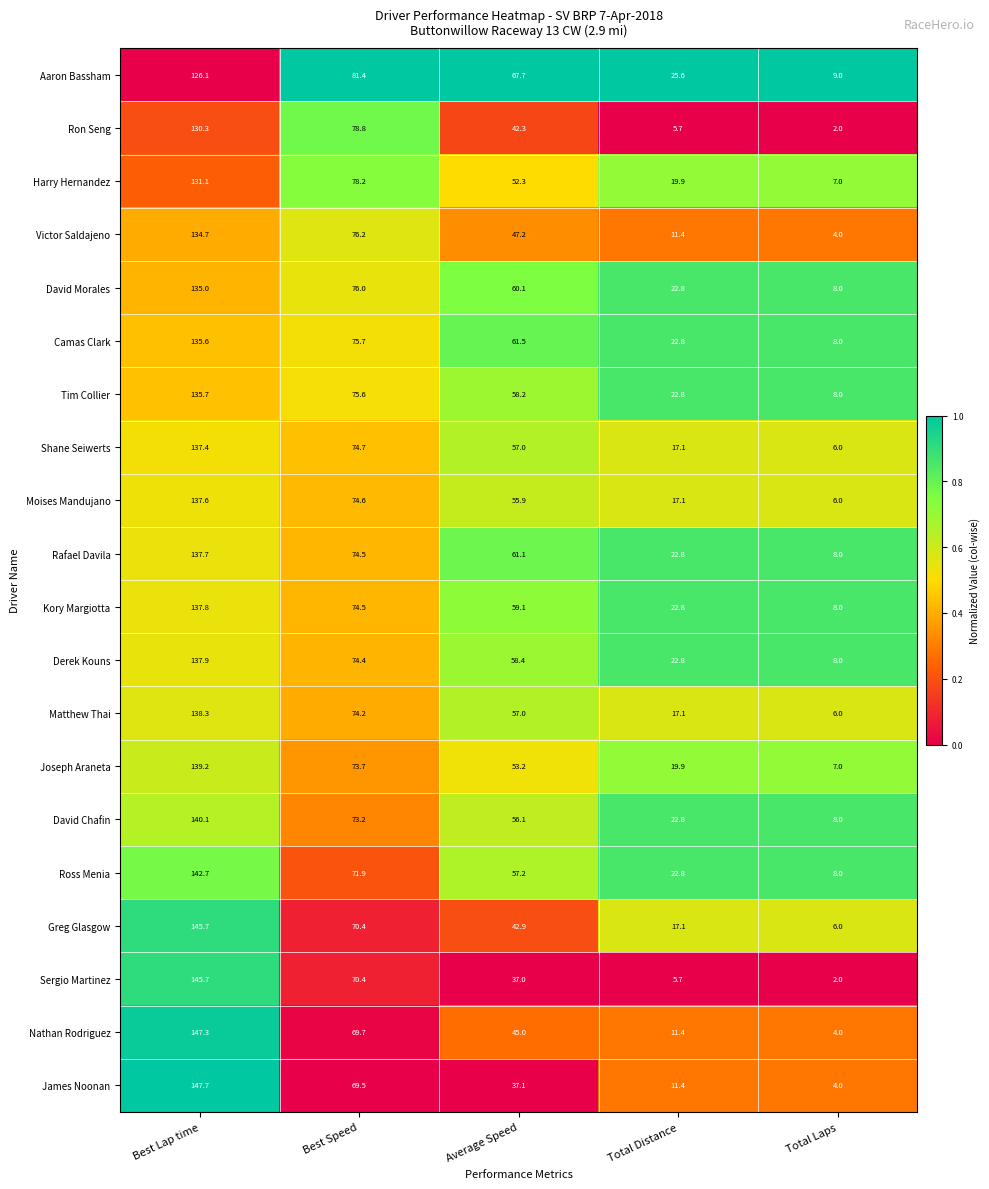

What is the greatest value displayed?

147.7